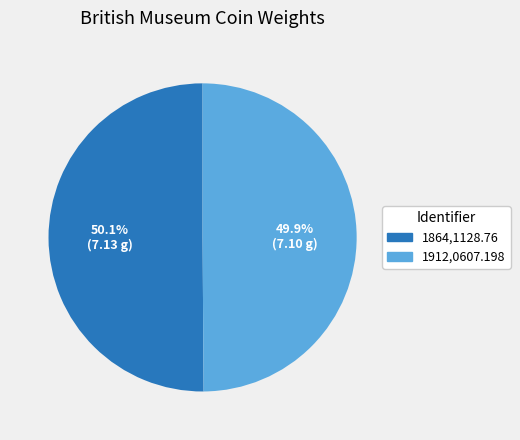

Is there a majority slice in this chart?

Yes